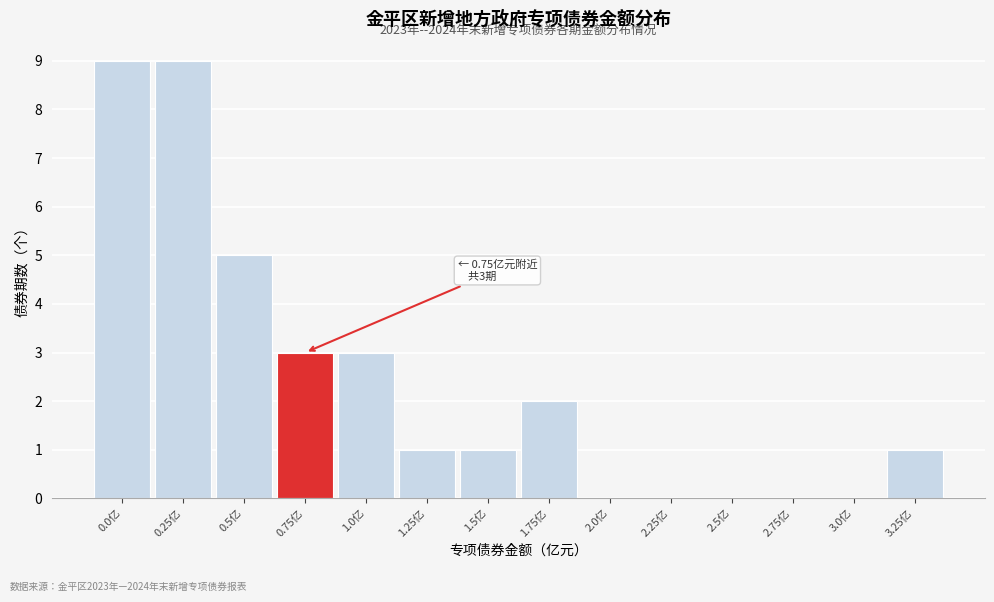

Reading right to left, extract all data points from this chart.

3.25亿=1	3.0亿=0	2.75亿=0	2.5亿=0	2.25亿=0	2.0亿=0	1.75亿=2	1.5亿=1	1.25亿=1	1.0亿=3	0.75亿=3	0.5亿=5	0.25亿=9	0.0亿=9